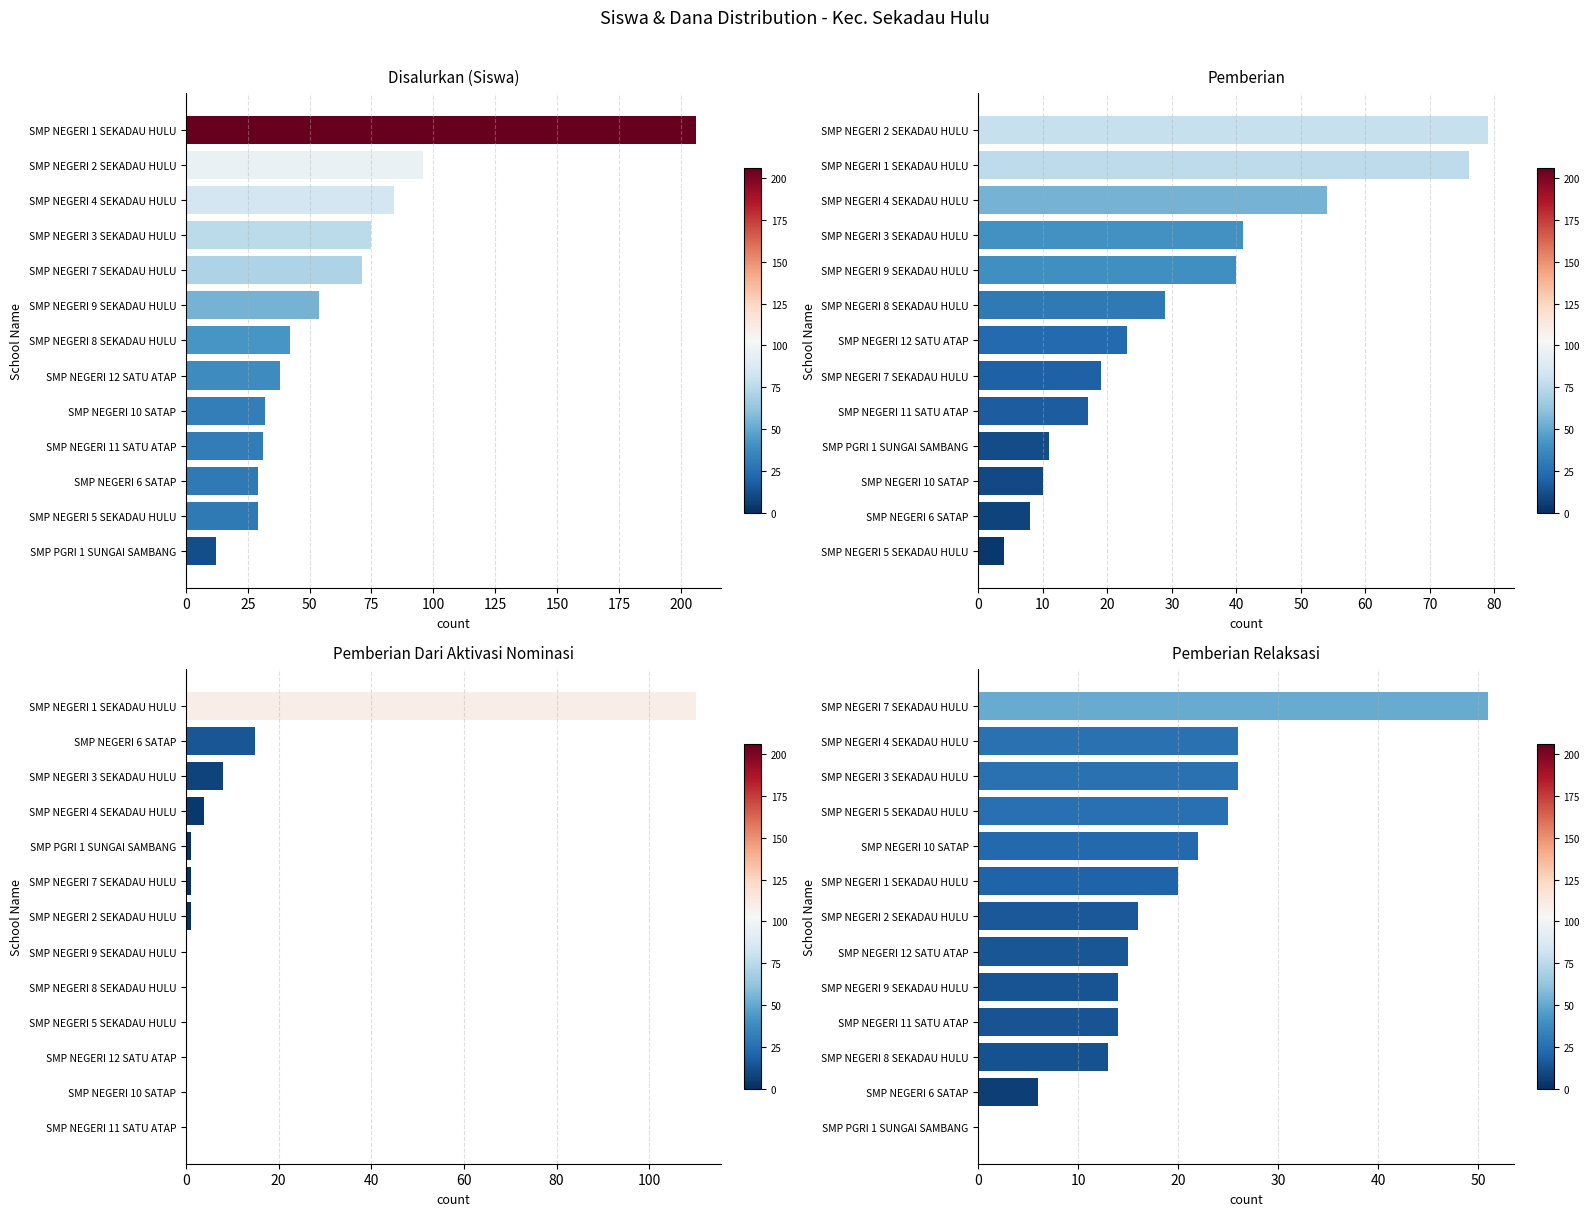

How many groups of bars are there?

13